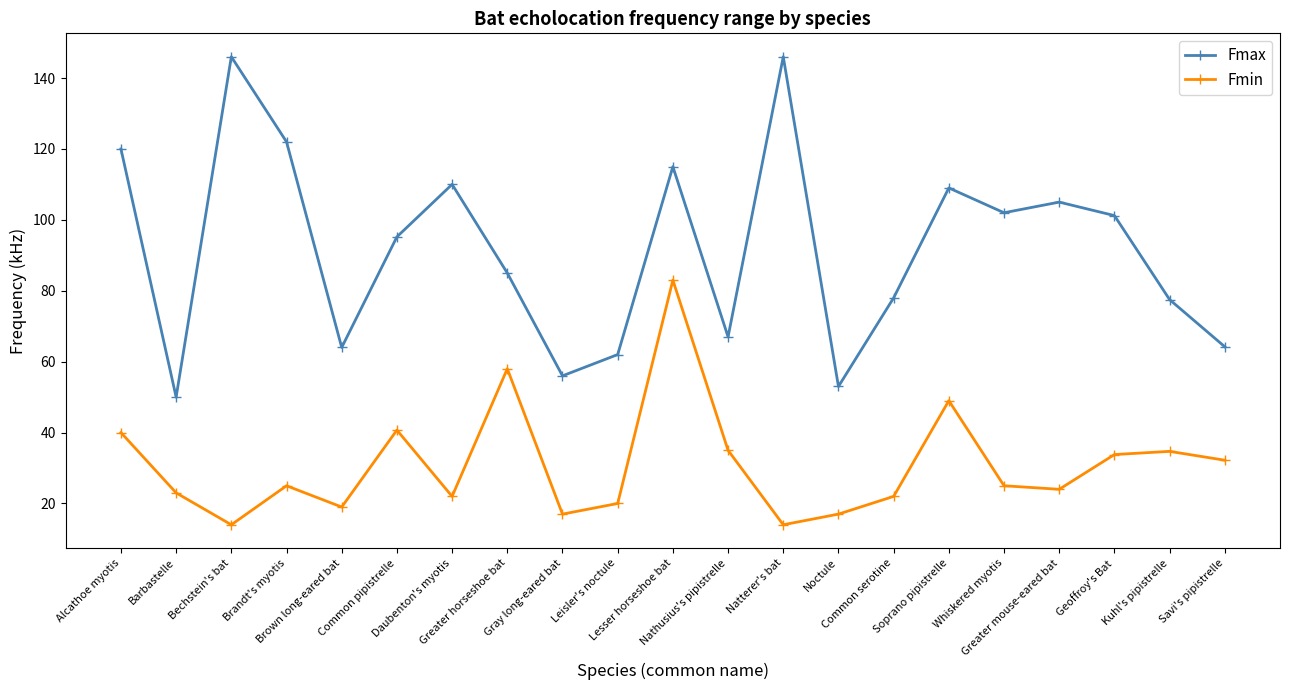

How many distinct data groups are displayed?

2